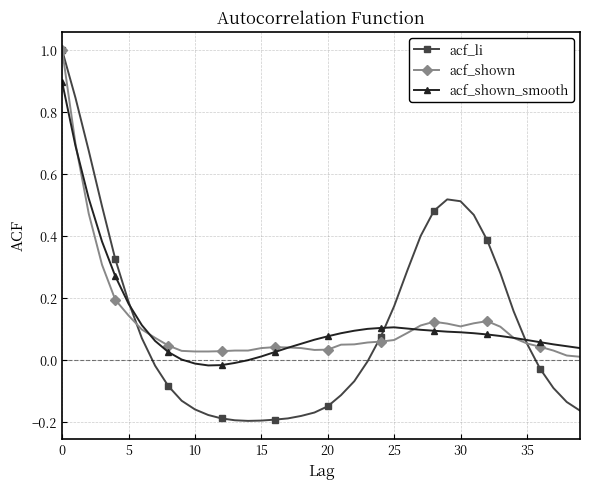

What is the value of the acf_li point at the 1st from the left?

1.0